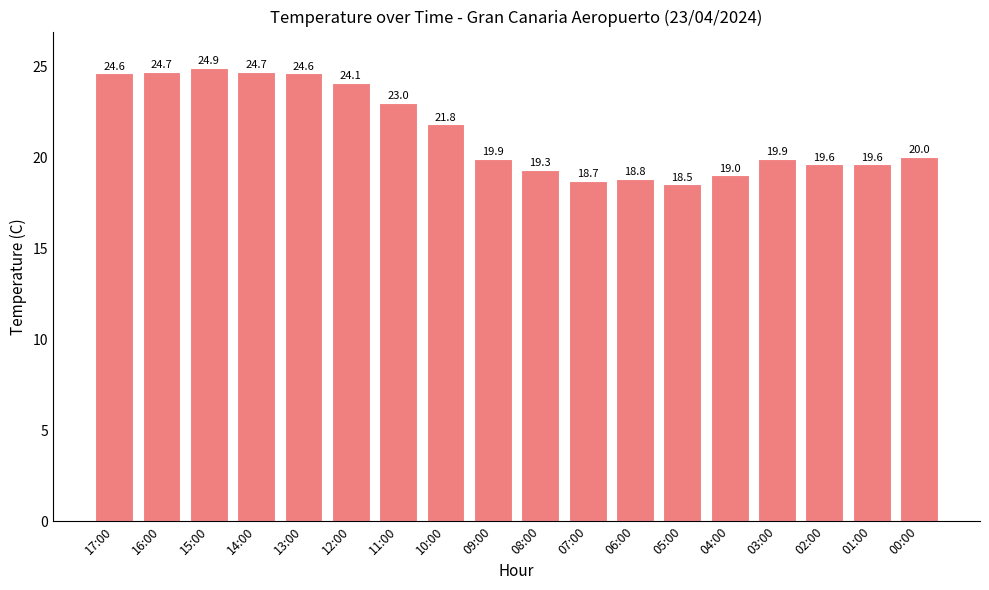

What is the difference between the values at 13:00 and 11:00?

1.6